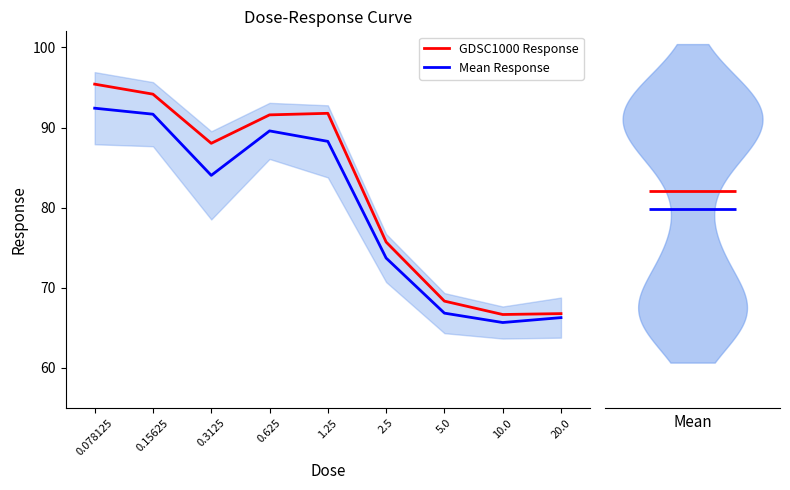

True or false: Mean Response and GDSC1000 Response intersect in this chart.

False